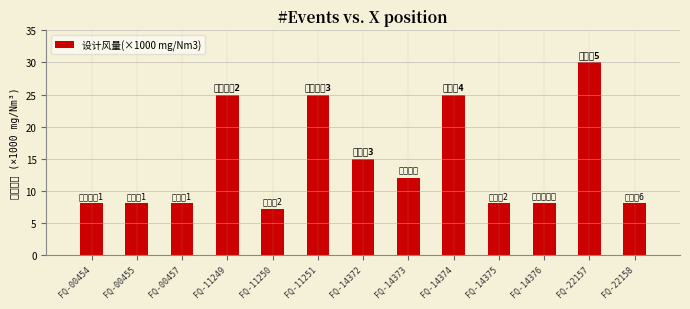

Where is the data nearest to the value 18?

FQ-14372